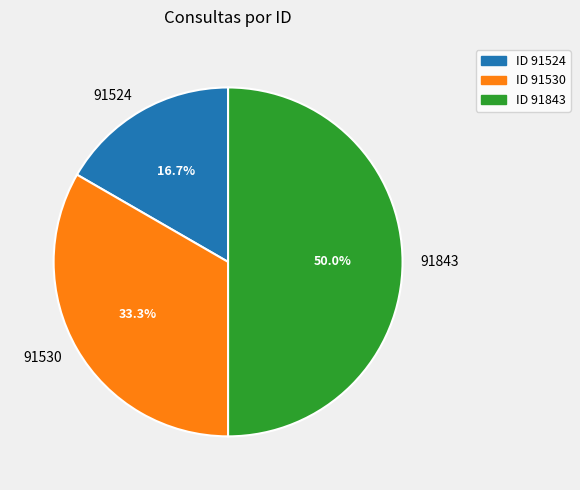

What is the ratio of the value at 91524 to the value at 91530?

0.5